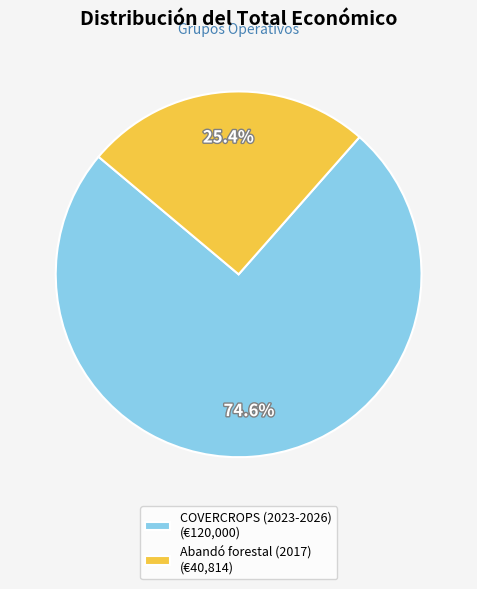

Is the sum of COVERCROPS (2023-2026) and Abandó forestal (2017) greater than half?

Yes